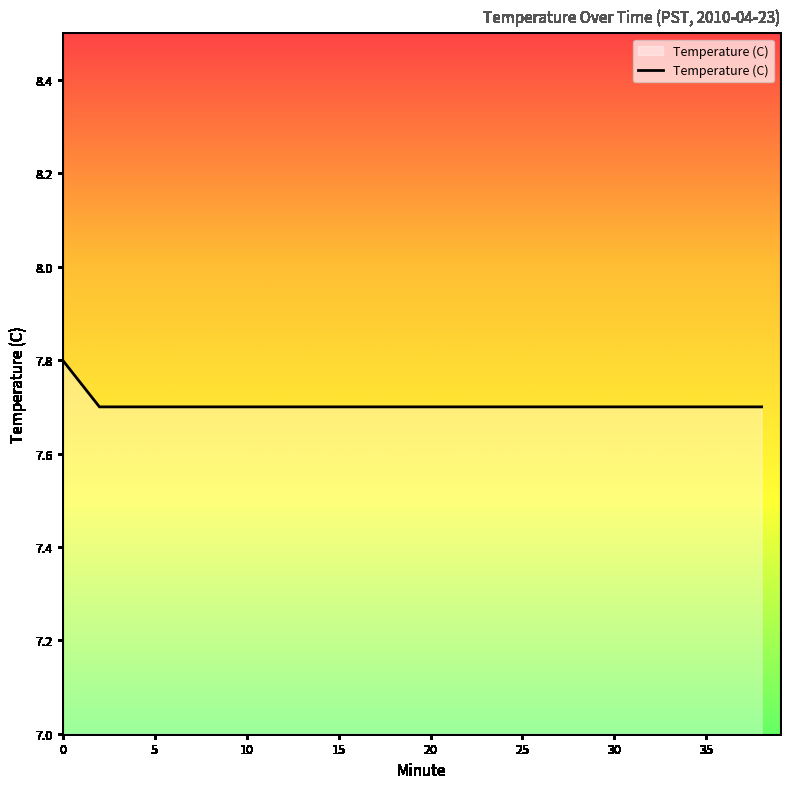

What is the greatest value displayed?

7.8